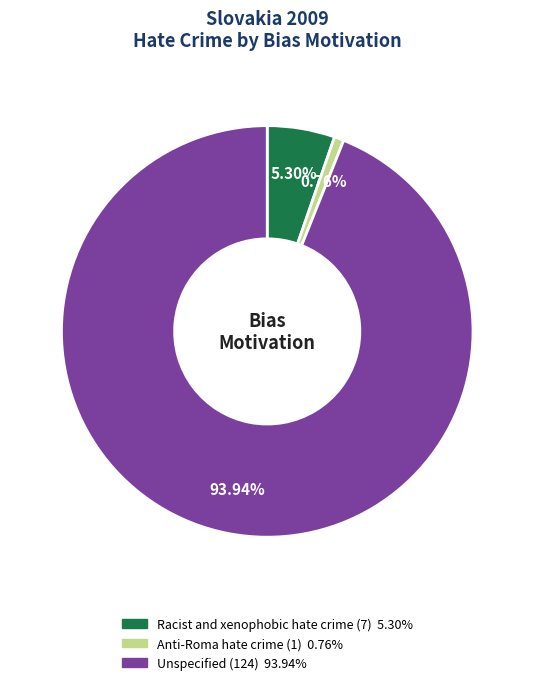

What portion of the pie excludes Anti-Roma hate crime?

99.2%